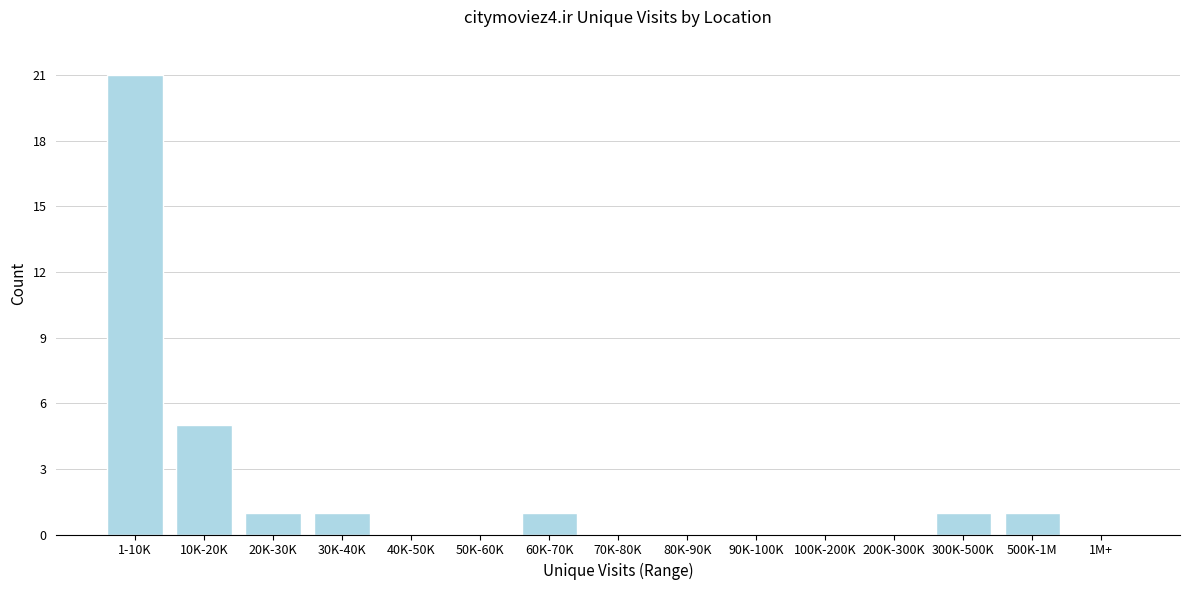

Reading left to right, what are all the values shown in this chart?

1-10K=21	10K-20K=5	20K-30K=1	30K-40K=1	40K-50K=0	50K-60K=0	60K-70K=1	70K-80K=0	80K-90K=0	90K-100K=0	100K-200K=0	200K-300K=0	300K-500K=1	500K-1M=1	1M+=0